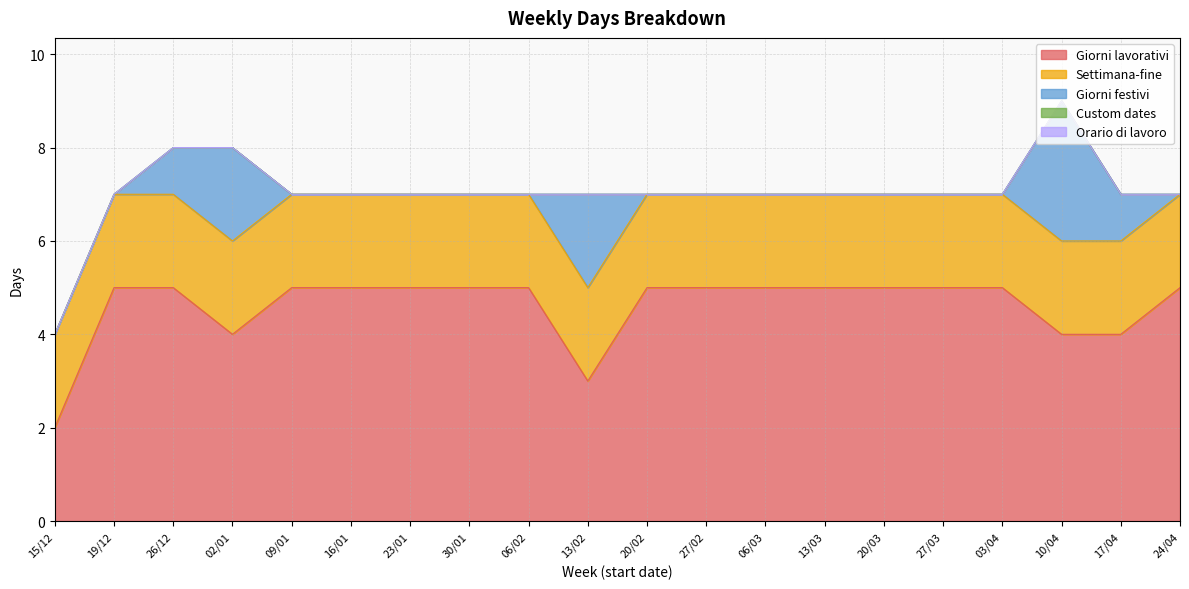

True or false: Orario di lavoro has more than 1 points higher than both neighbors.

False